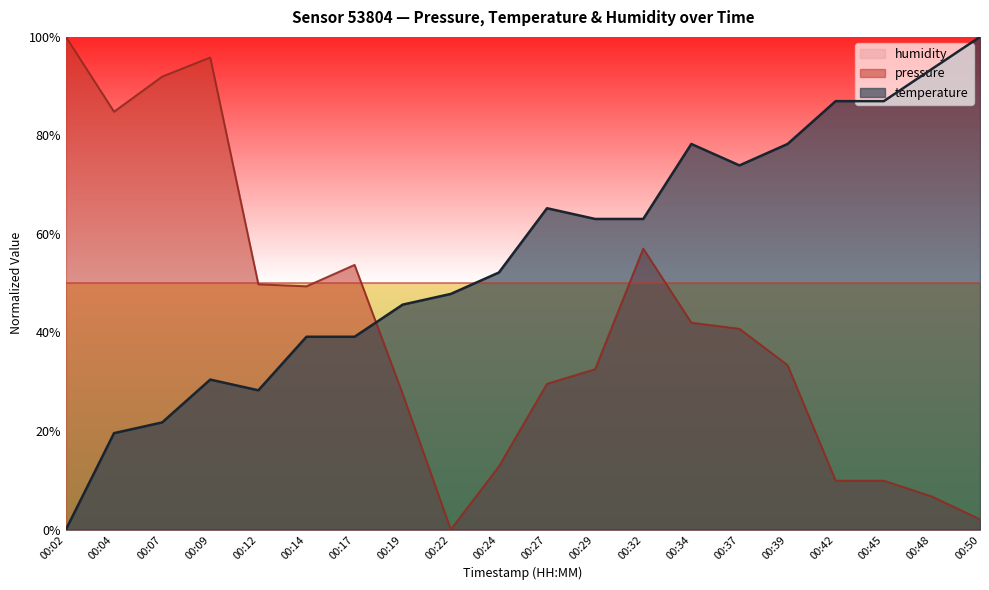

Where is the first local maximum for temperature?

00:09